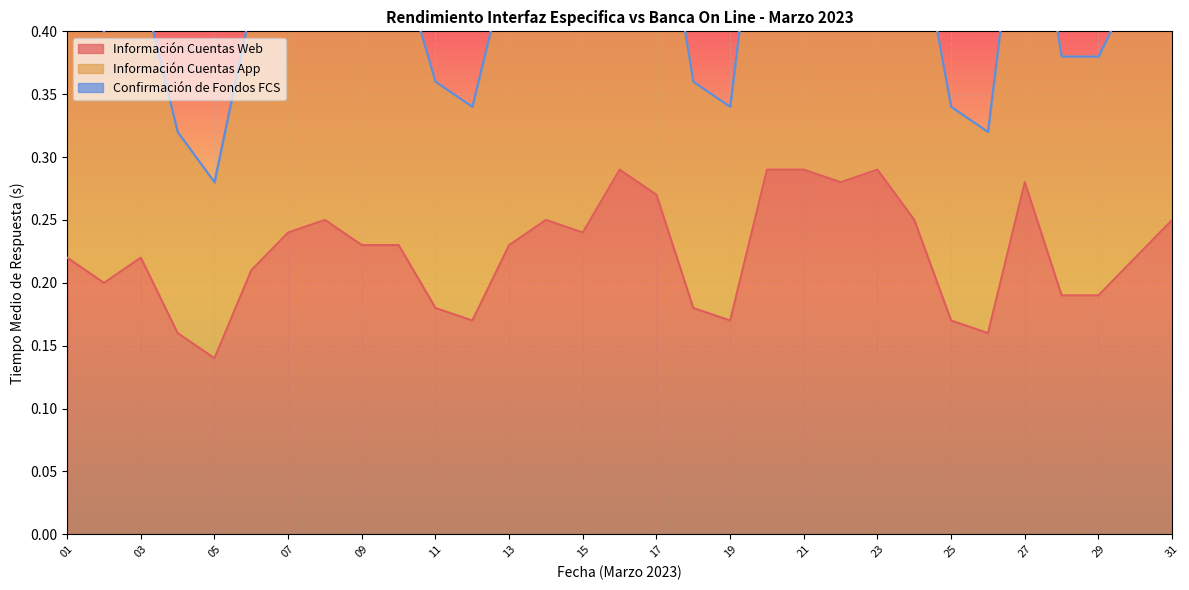

What is the sum of all Información Cuentas App values?

13.9